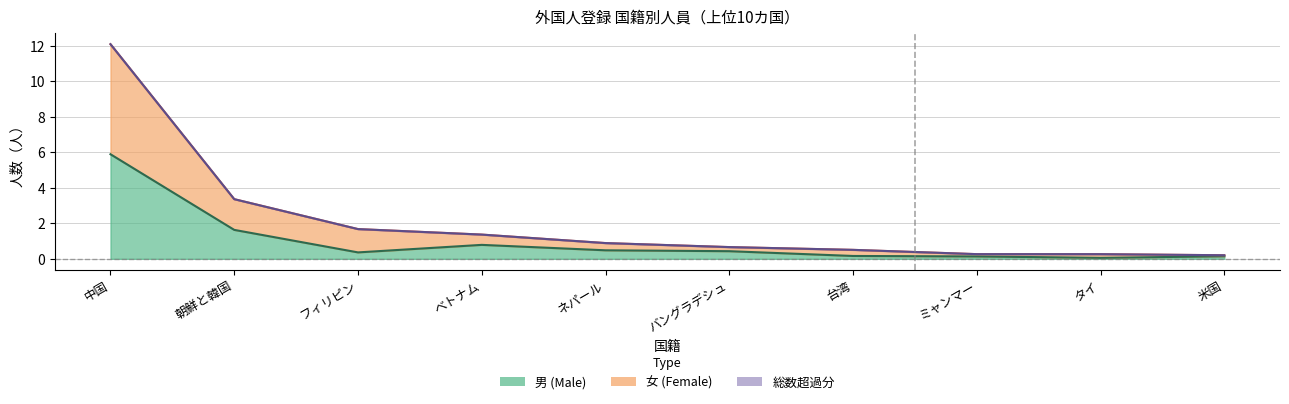

Is it true that 男 equals 0.0 at タイ?

False